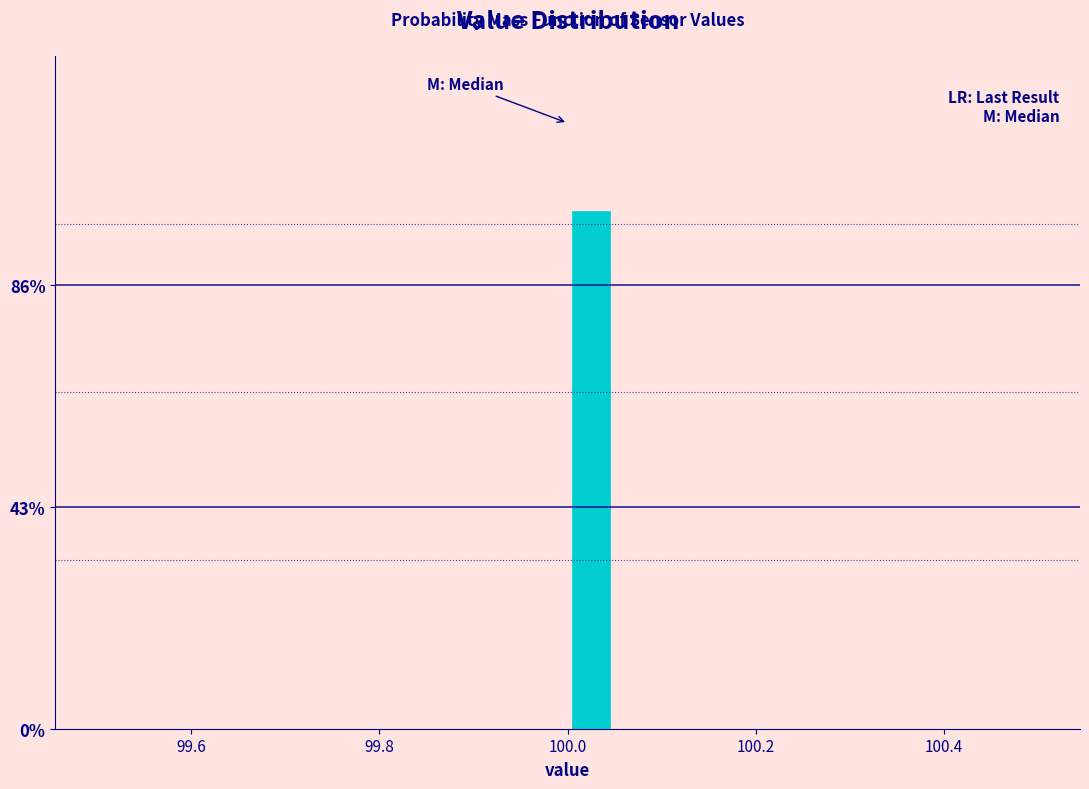

Around what value on the x-axis is the tallest bar? Give the approximate position of its centre, as read against the axis.

100.02